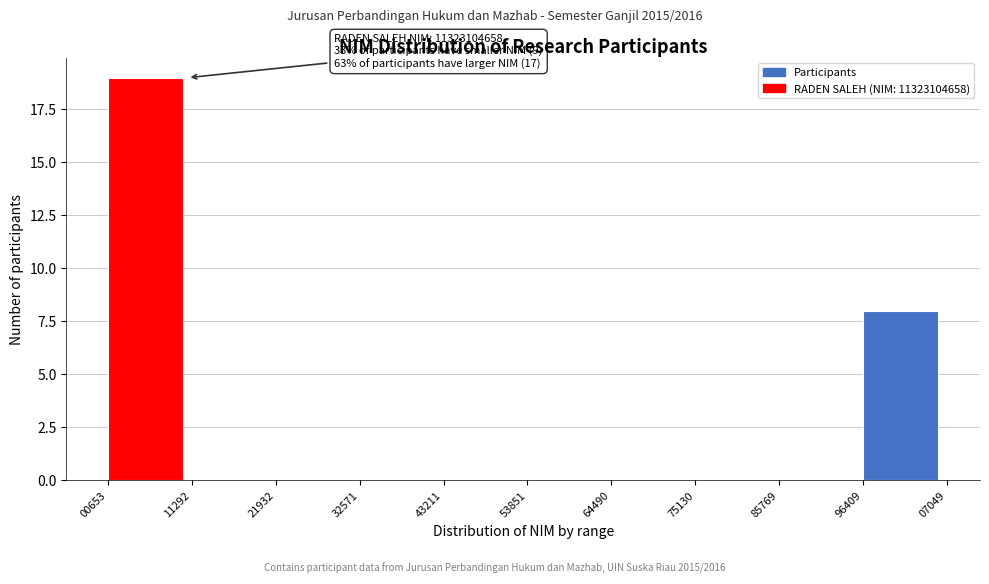

Reading left to right, what are all the values shown in this chart?

00653=19	11292=0	21932=0	32571=0	43211=0	53851=0	64490=0	75130=0	85769=0	96409=8